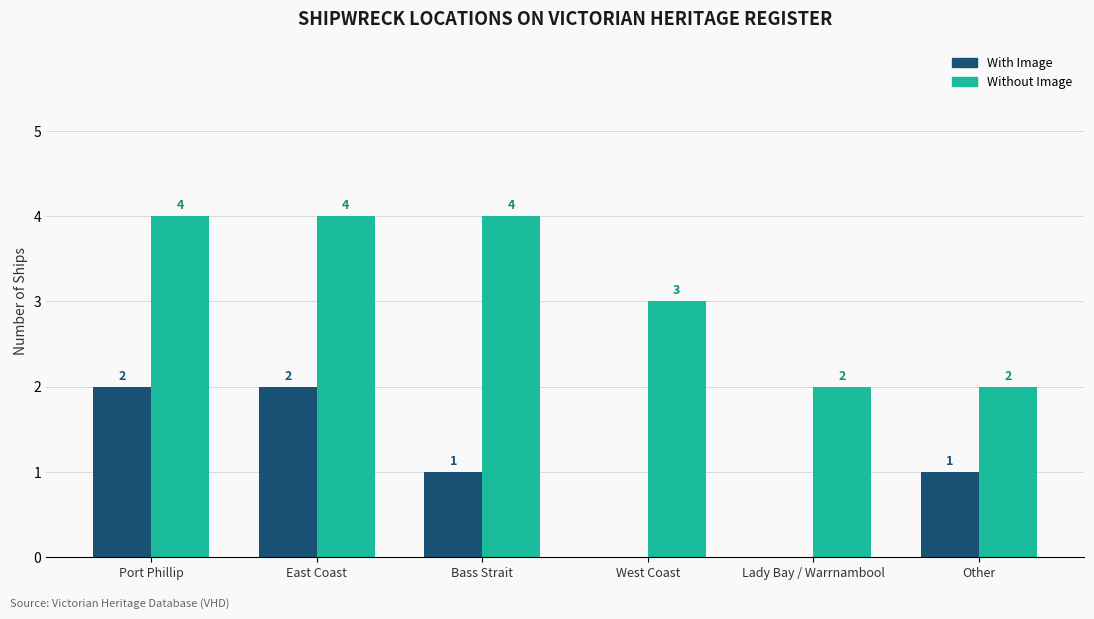

At which label is Without Image closest to 3?

West Coast